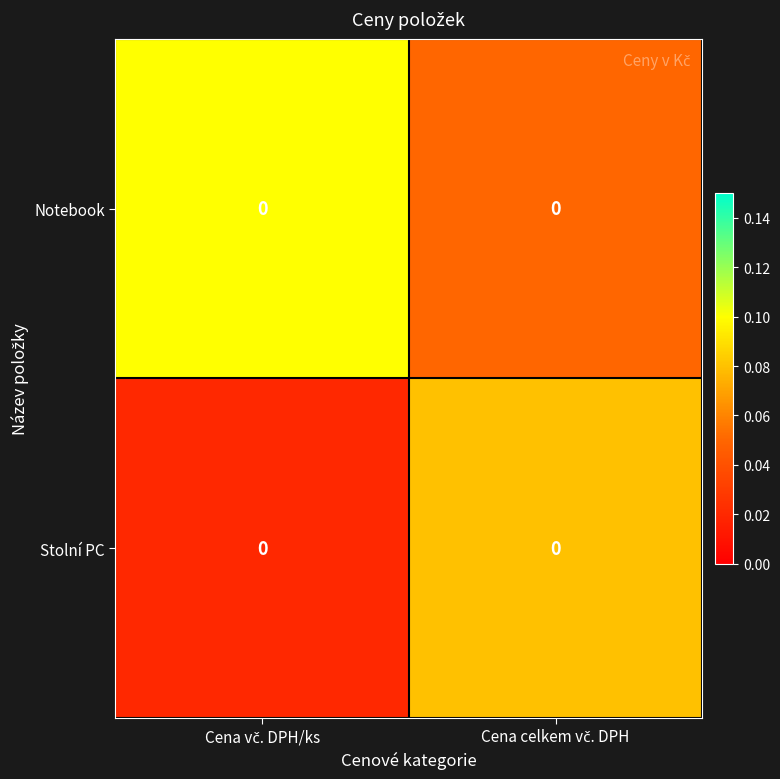

Which category has the lowest value in the Stolní PC series?

Cena vč. DPH/ks